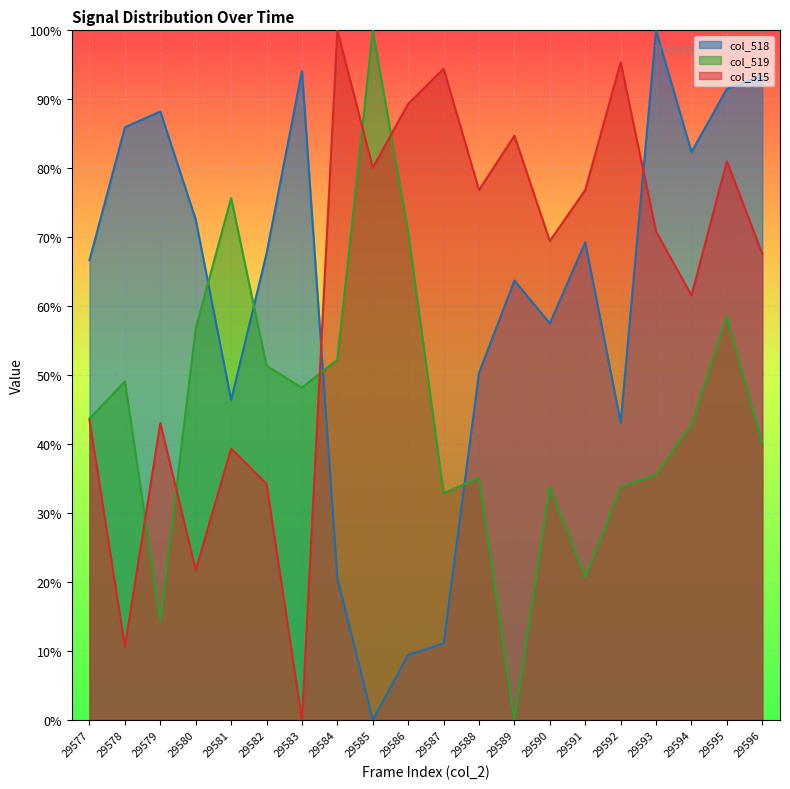

At which category does col_518 reach its first local valley?

29581